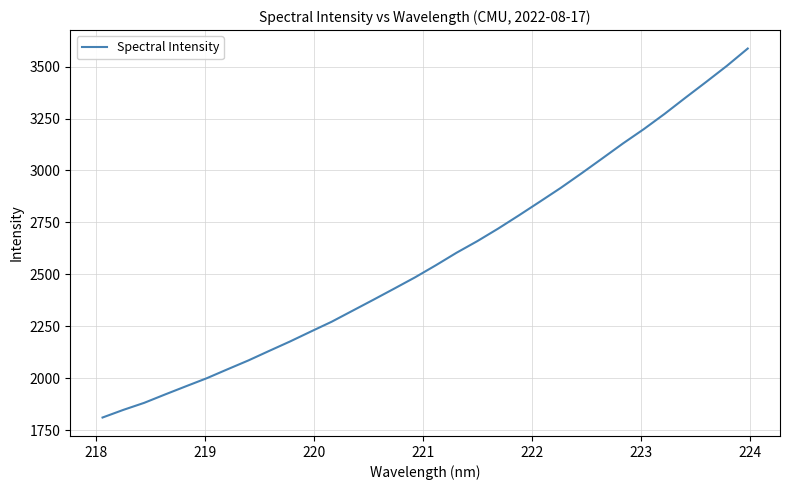

What is the maximum value shown in the chart?

3586.7